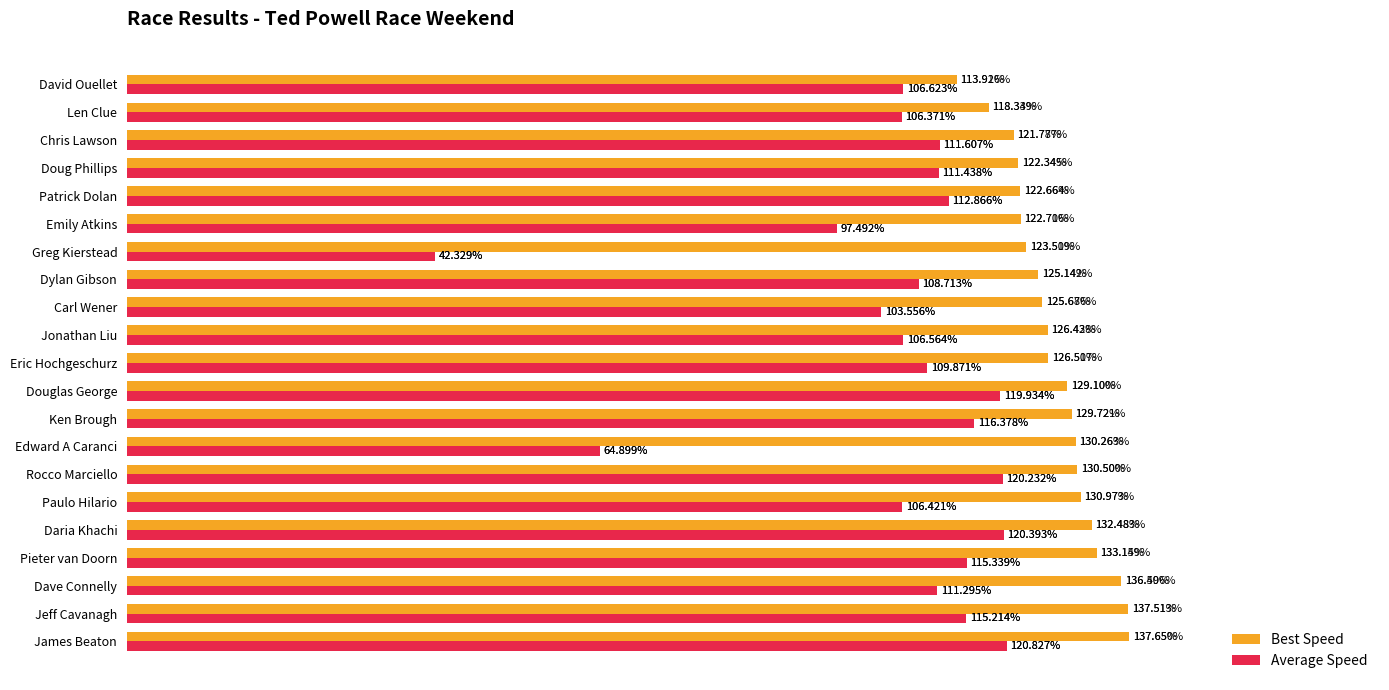

List the series in order of their overall mean, lowest first.

Average Speed, Best Speed